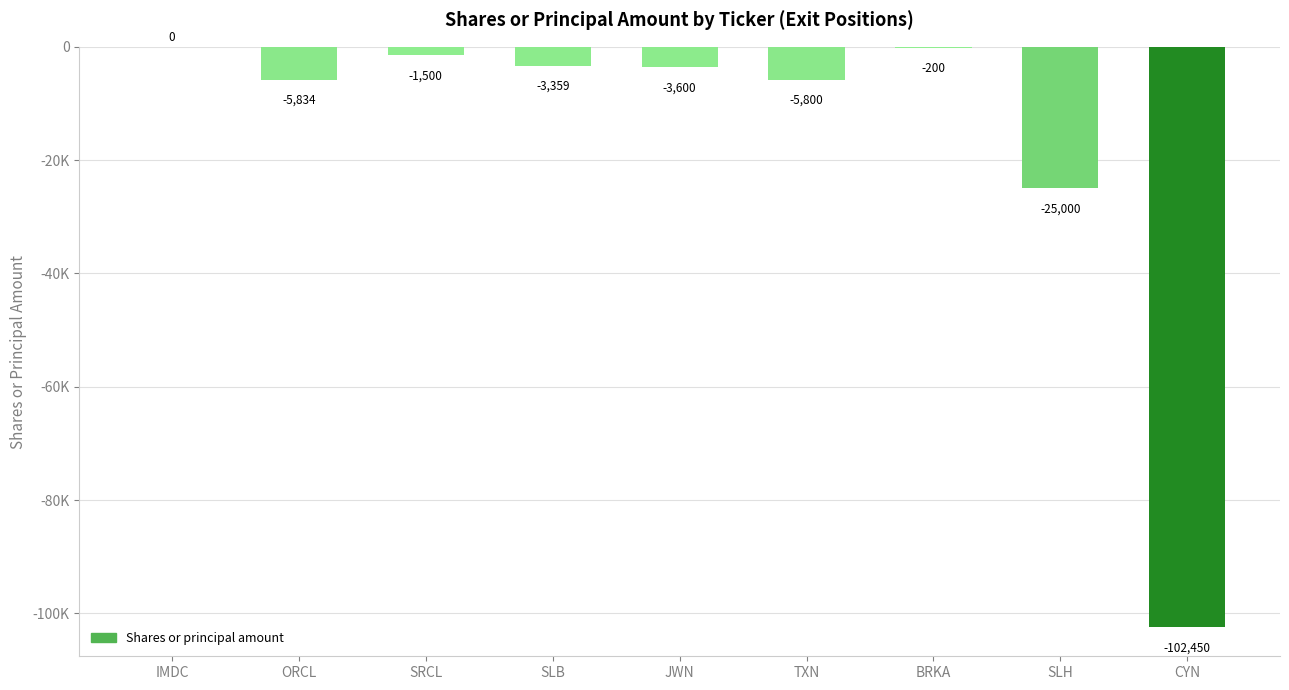

Are the bars horizontal?

No